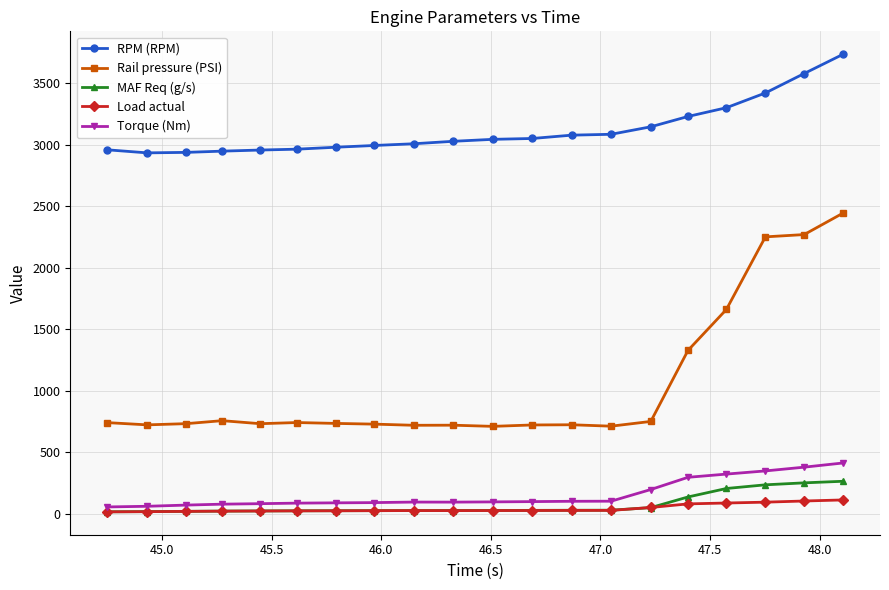

At how many categories does at least one series exceed 245?

20